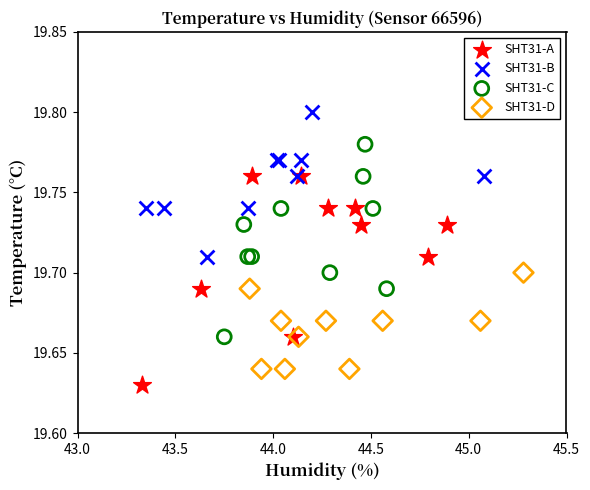

Which series reaches the maximum Y coordinate?

SHT31-B